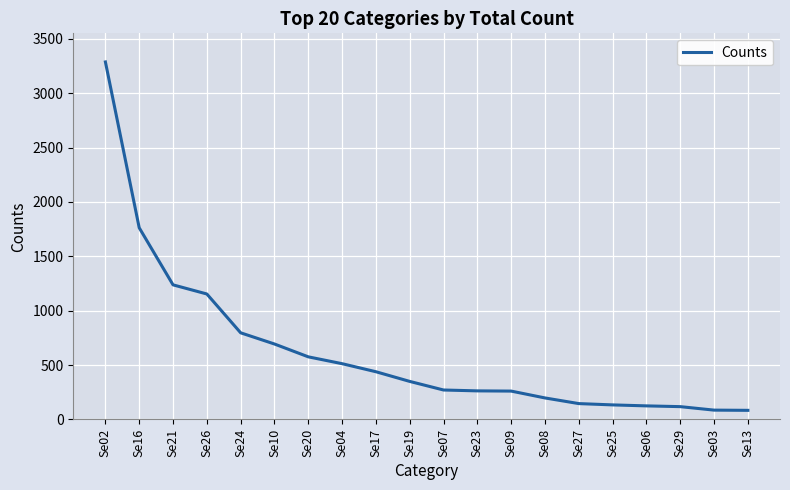

What is the difference between the maximum and minimum values?

3204